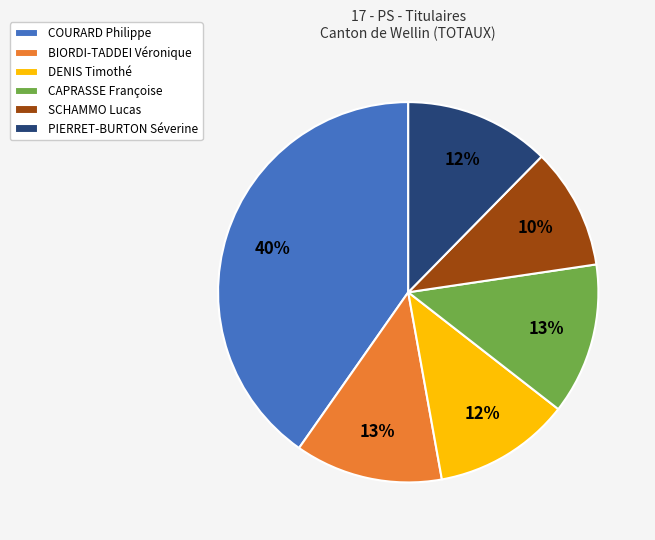

True or false: COURARD Philippe accounts for 46% of the total.

False